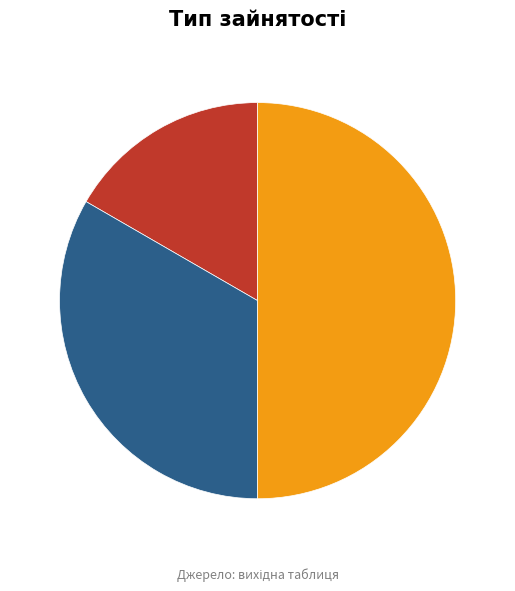

What percentage do Суміщення and Основне місце роботи together represent?

50.0%